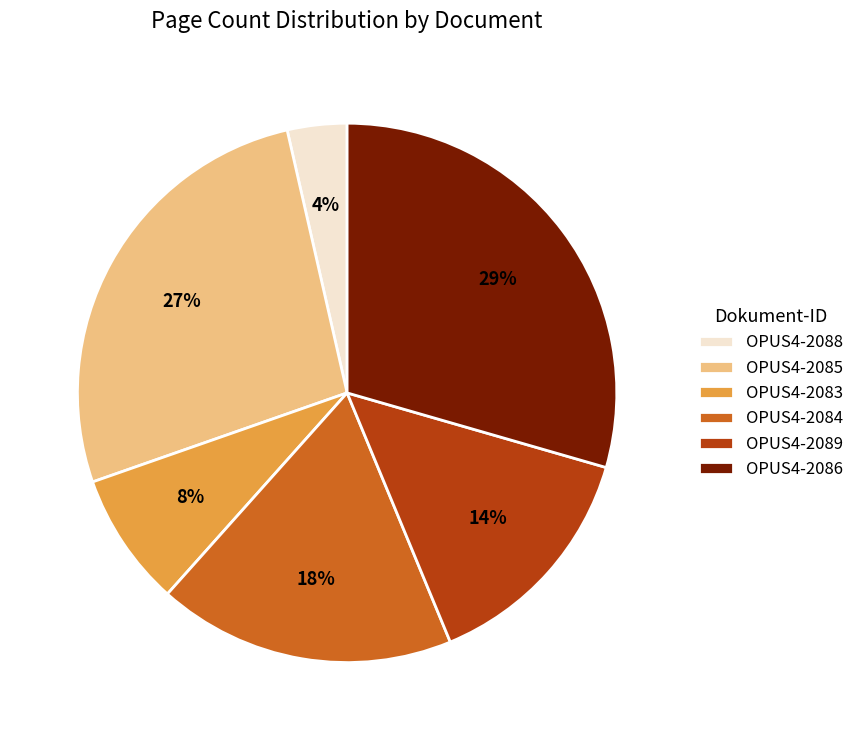

Which slice is the largest?

OPUS4-2086